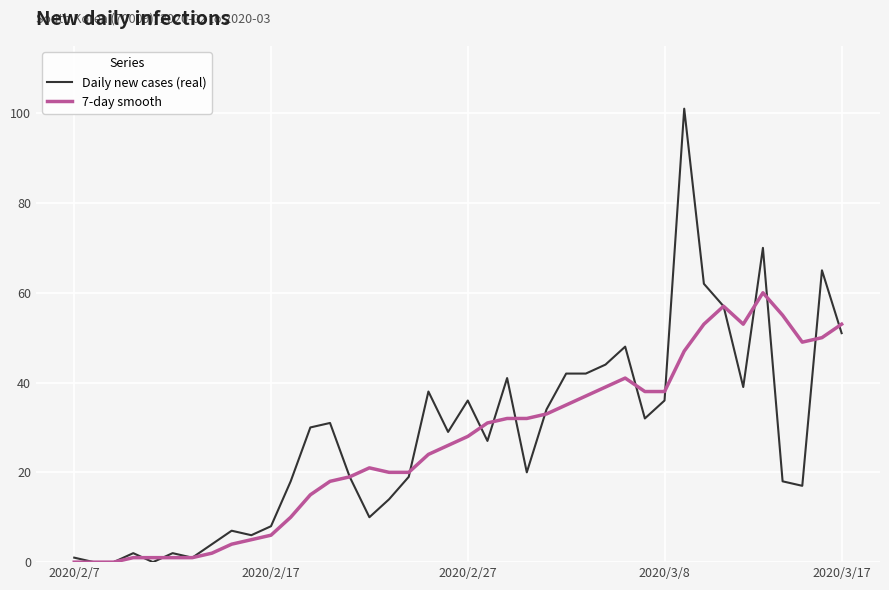

Which series has the largest range (max minus min)?

Daily new cases (real)